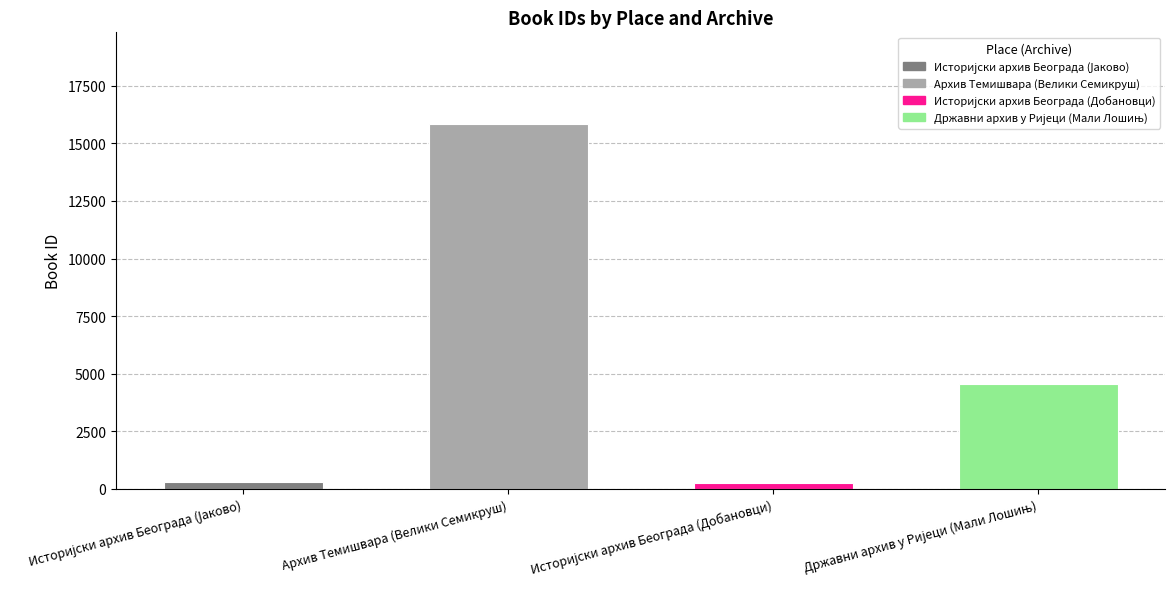

Does the chart contain any negative values?

No